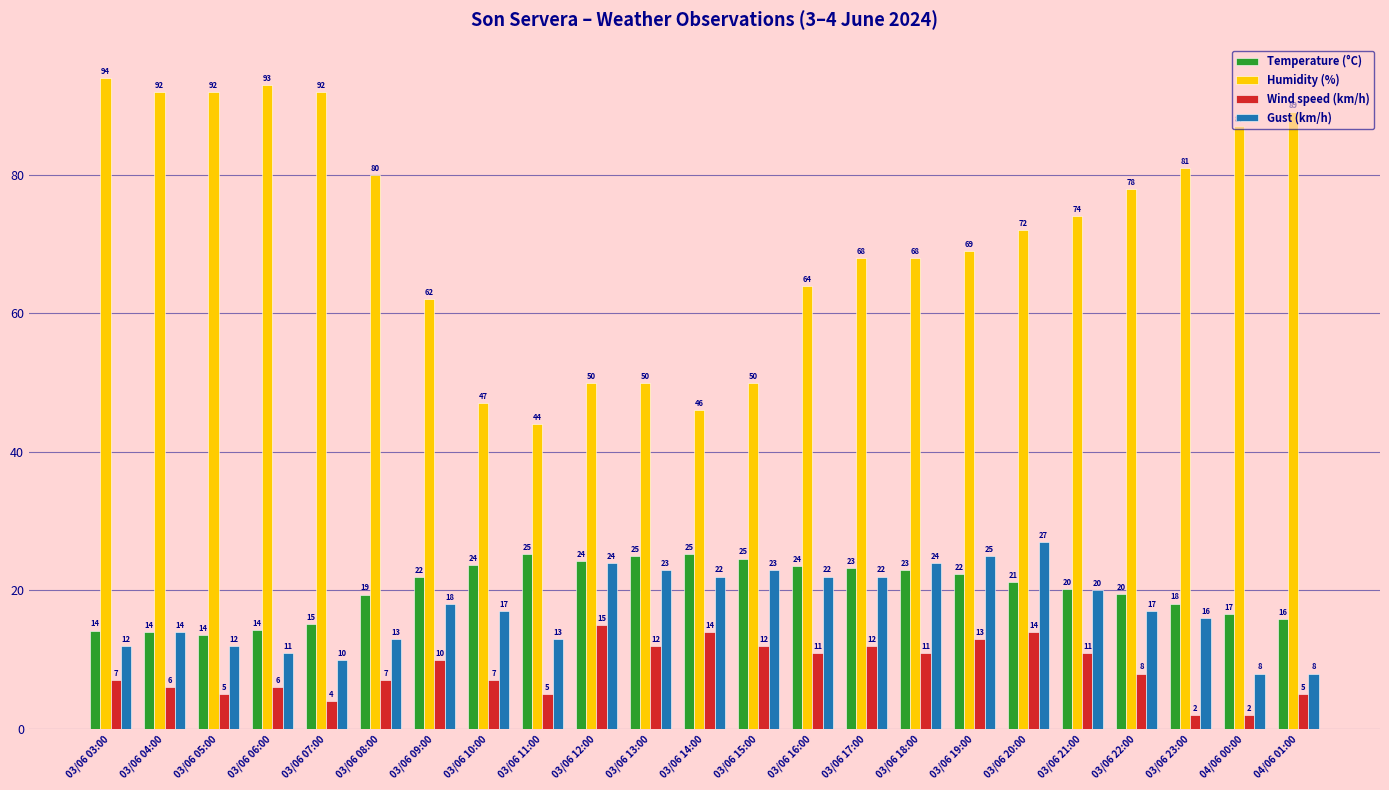

Rank the series at 03/06 06:00 from lowest to highest value.

Wind speed (km/h), Gust (km/h), Temperature (°C), Humidity (%)